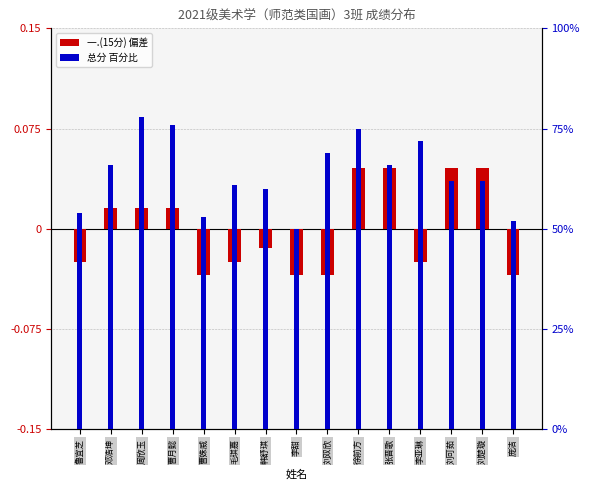

Between 张晋歌 and 刘可茹, which series saw the biggest shift?

总分 百分比